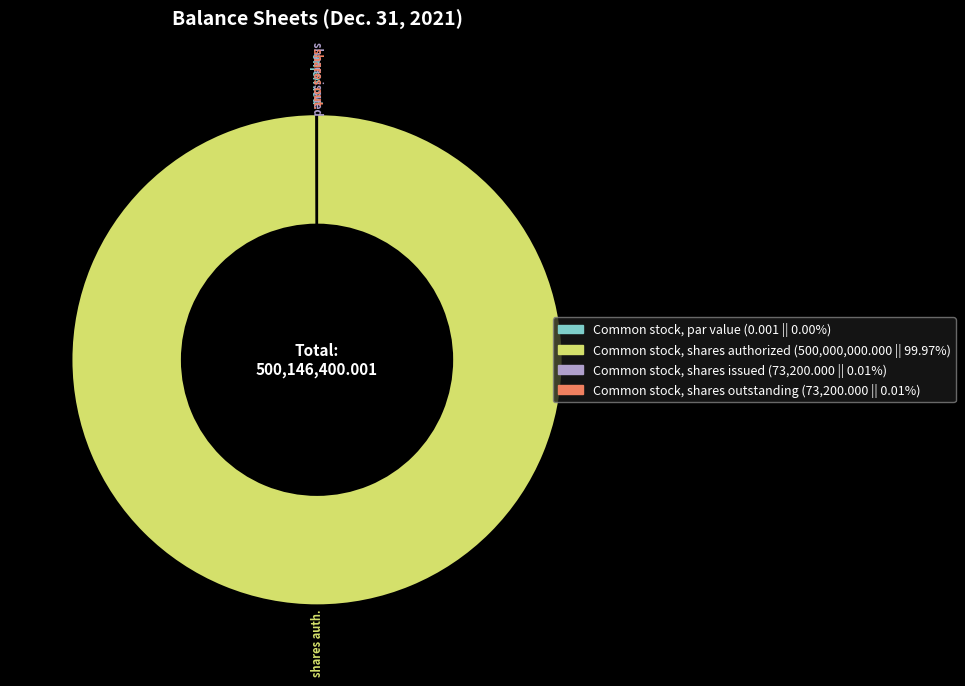

Which category has the biggest portion of the pie?

Common stock, shares authorized